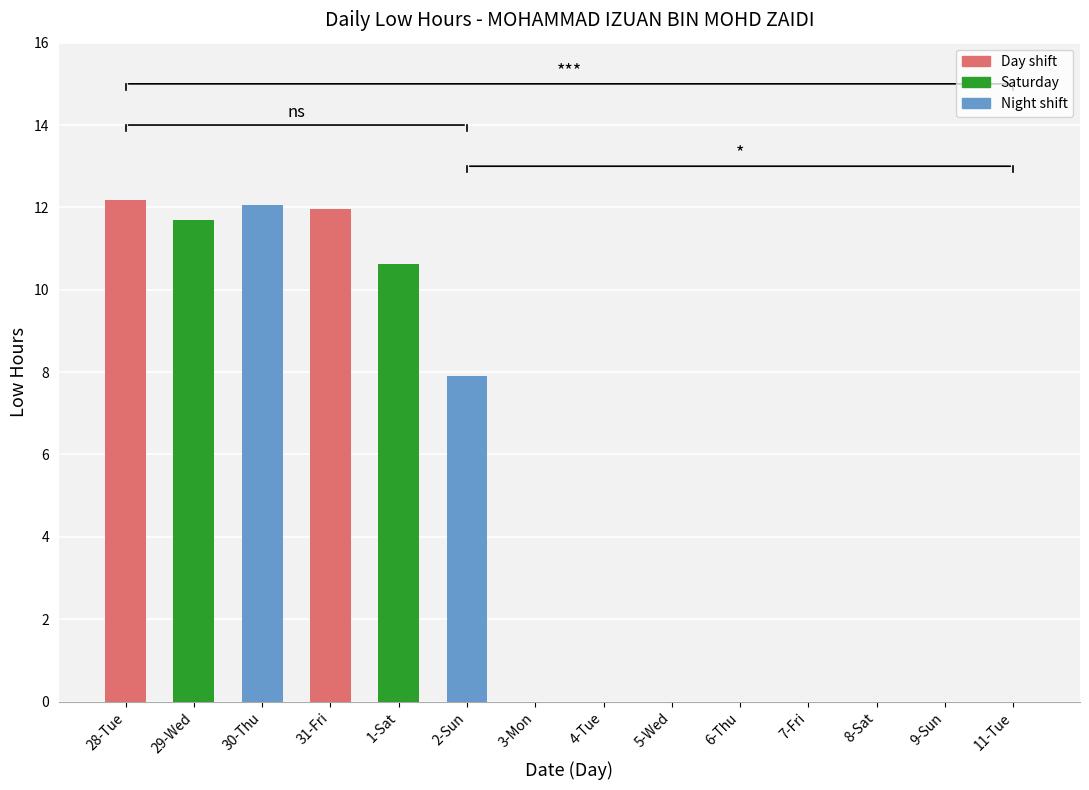

What is the maximum value shown in the chart?

12.2